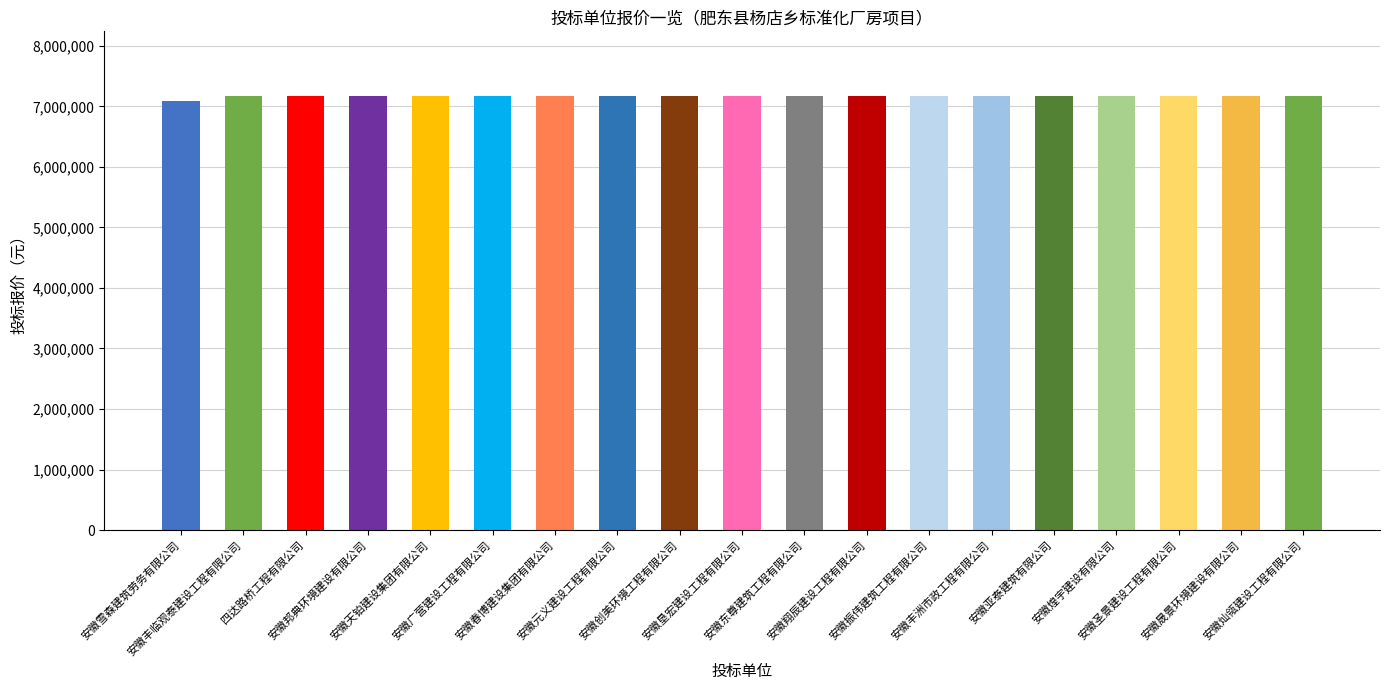

What is the label of the 5th bar from the right?

安徽亚泰建筑有限公司